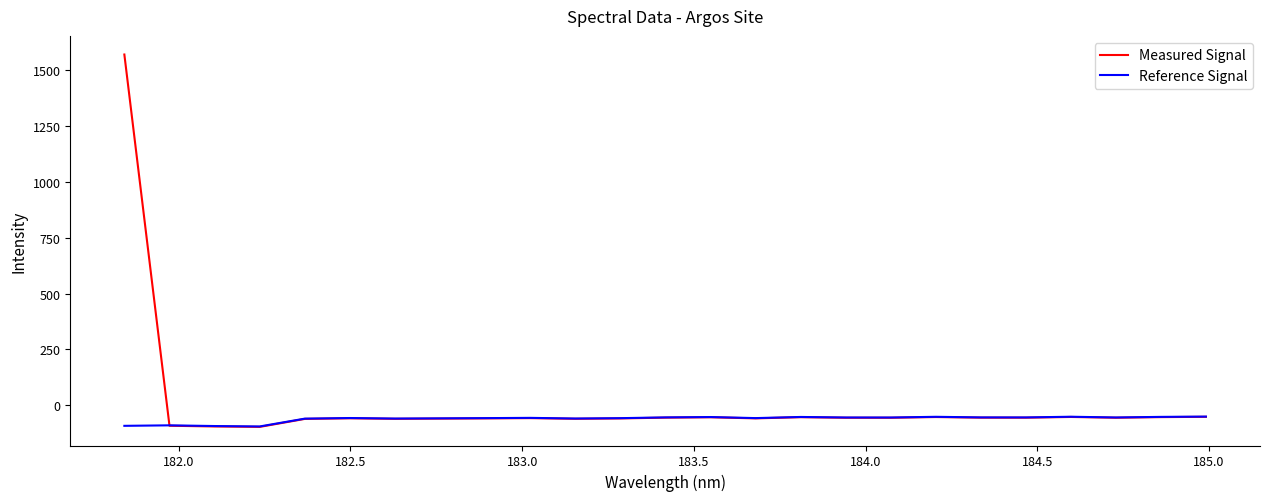

List the series in order of their peak value, highest first.

Measured Signal, Reference Signal